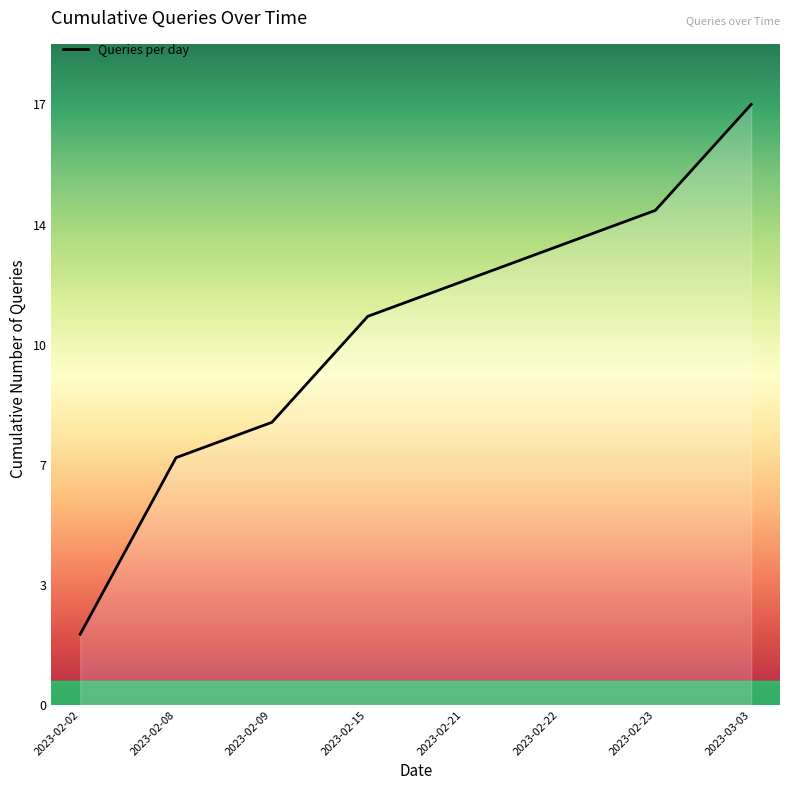

Does the chart have visible grid lines?

No